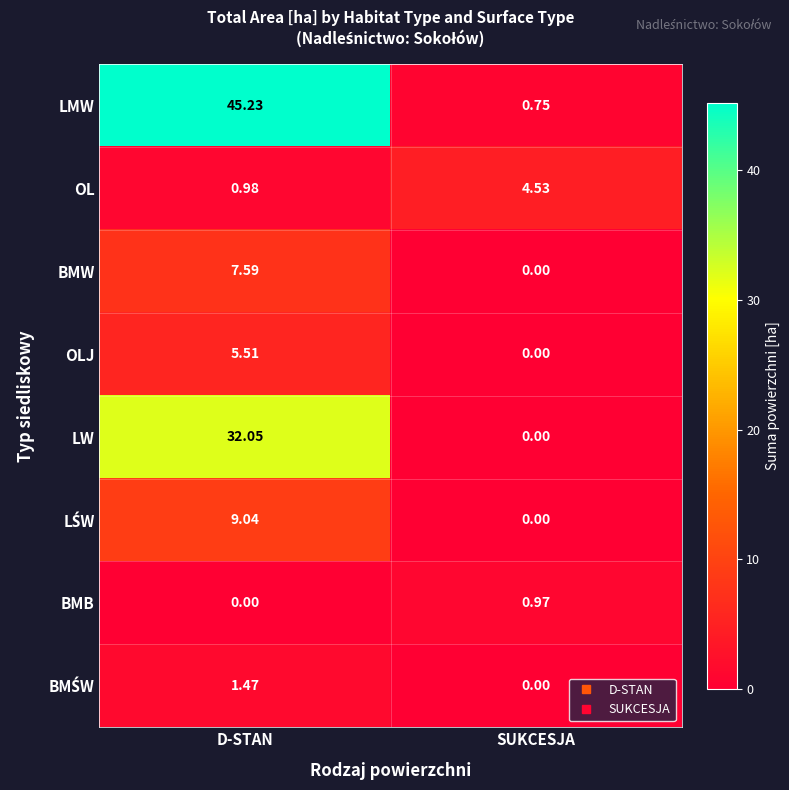

At which label is BMW closest to 3?

SUKCESJA